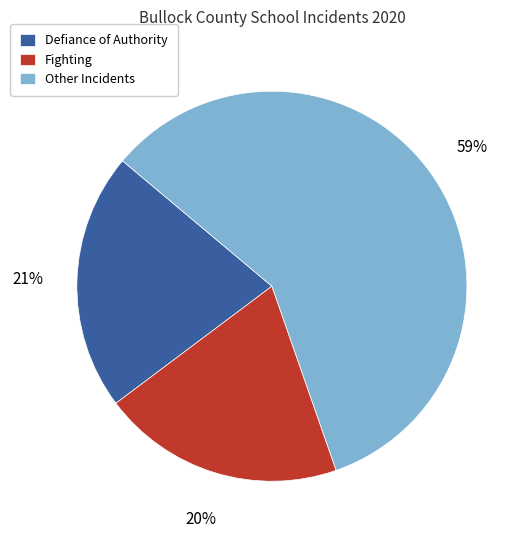

Rank the categories by value from lowest to highest.

Fighting, Defiance of Authority, Other Incidents